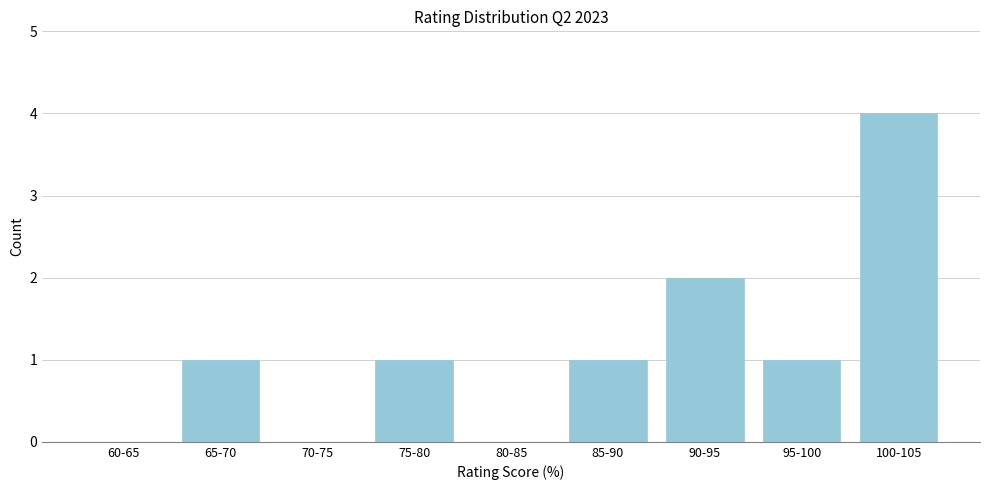

Reading left to right, list all the values displayed in this chart.

60-65=0	65-70=1	70-75=0	75-80=1	80-85=0	85-90=1	90-95=2	95-100=1	100-105=4